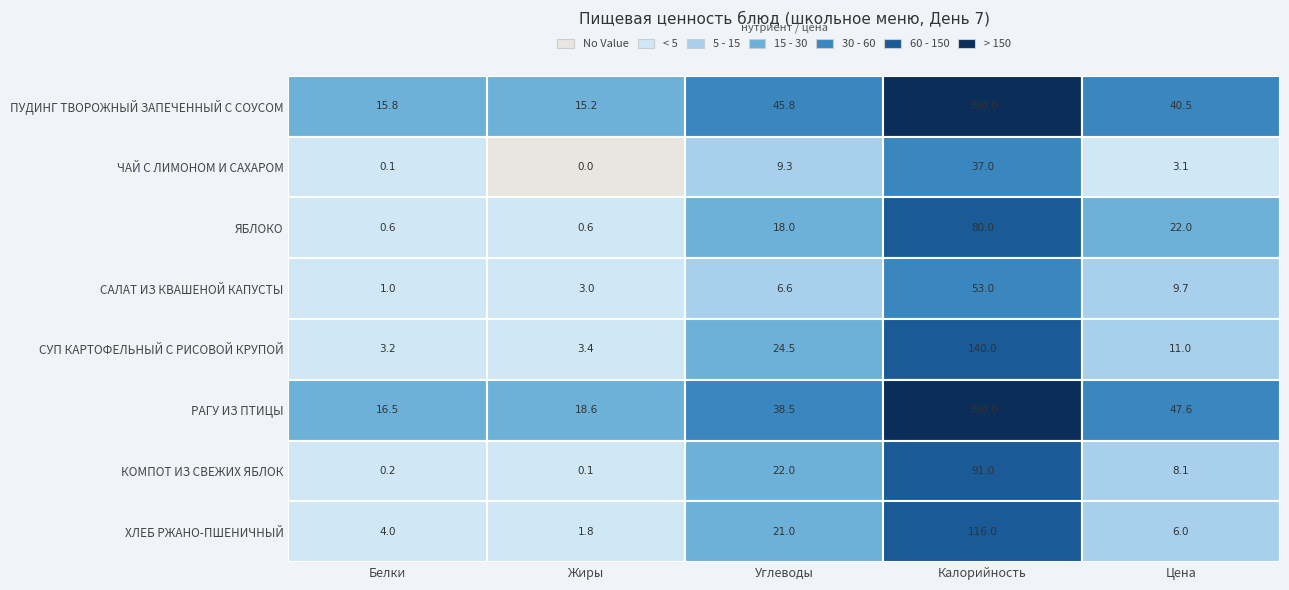

Reading right to left, list all the values displayed in this chart.

ПУДИНГ ТВОРОЖНЫЙ ЗАПЕЧЕННЫЙ С СОУСОМ: 40.5	390.0	45.8	15.2	15.8
ЧАЙ С ЛИМОНОМ И САХАРОМ: 3.1	37.0	9.3	0.0	0.1
ЯБЛОКО: 22.0	80.0	18.0	0.6	0.6
САЛАТ ИЗ КВАШЕНОЙ КАПУСТЫ: 9.7	53.0	6.6	3.0	1.0
СУП КАРТОФЕЛЬНЫЙ С РИСОВОЙ КРУПОЙ: 11.0	140.0	24.5	3.4	3.2
РАГУ ИЗ ПТИЦЫ: 47.6	390.0	38.5	18.6	16.5
КОМПОТ ИЗ СВЕЖИХ ЯБЛОК: 8.1	91.0	22.0	0.1	0.2
ХЛЕБ РЖАНО-ПШЕНИЧНЫЙ: 6.0	116.0	21.0	1.8	4.0